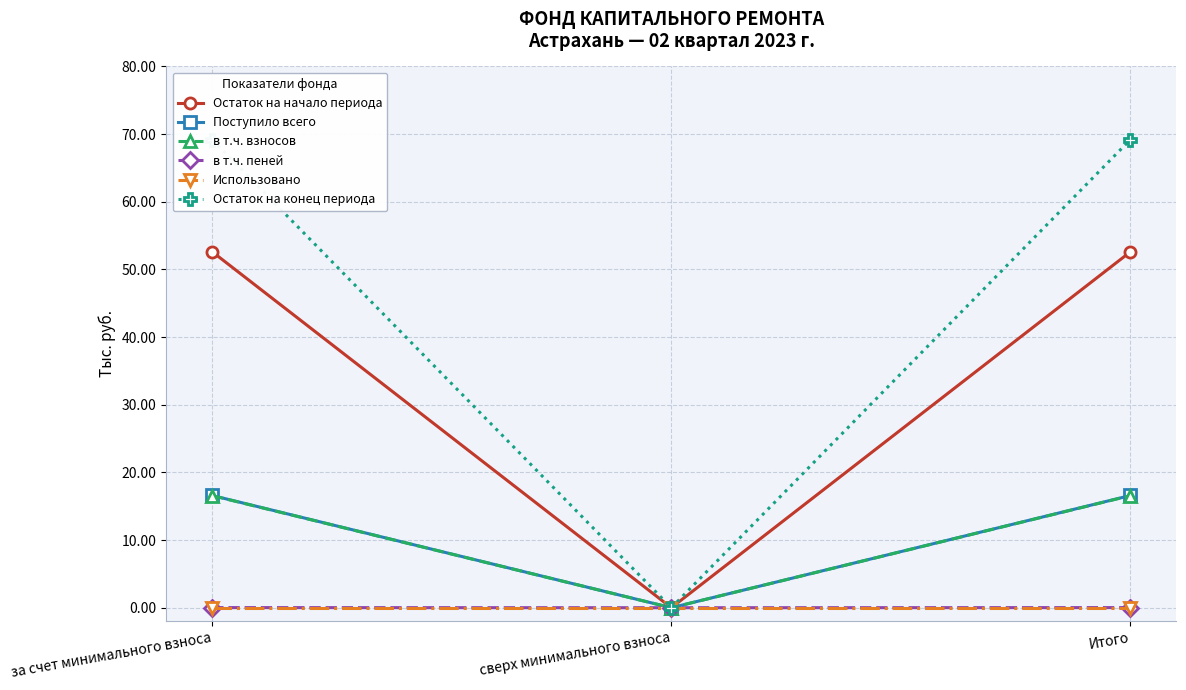

List the series in order of their peak value, lowest first.

Использовано, в т.ч. пеней, в т.ч. взносов, Поступило всего, Остаток на начало периода, Остаток на конец периода